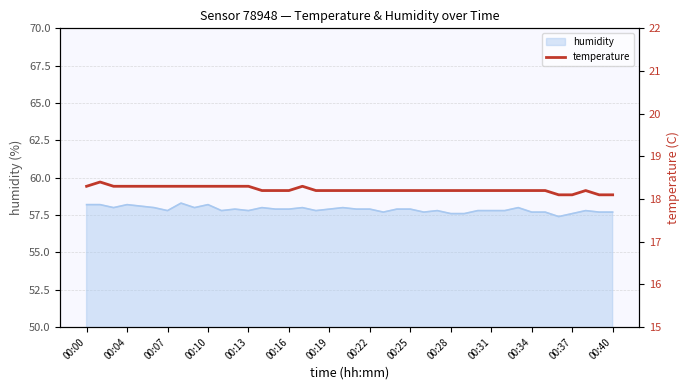

True or false: humidity has a value of 91.1 at 00:10.

False